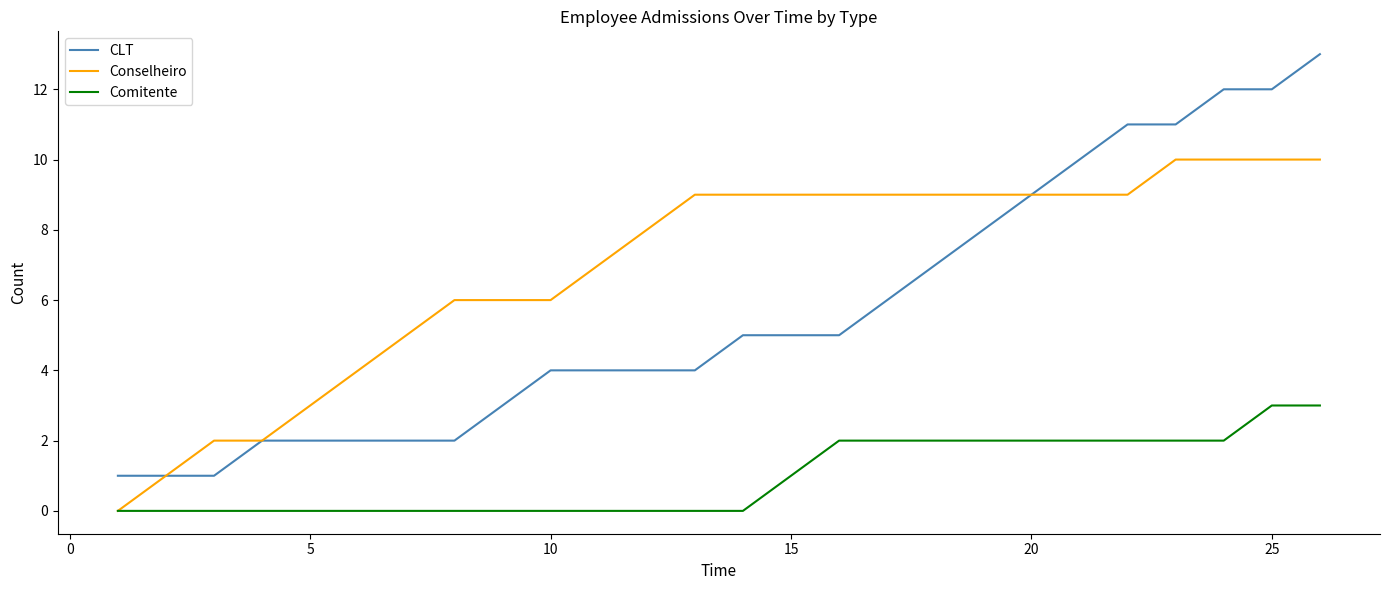

What is the maximum value for Conselheiro?

10